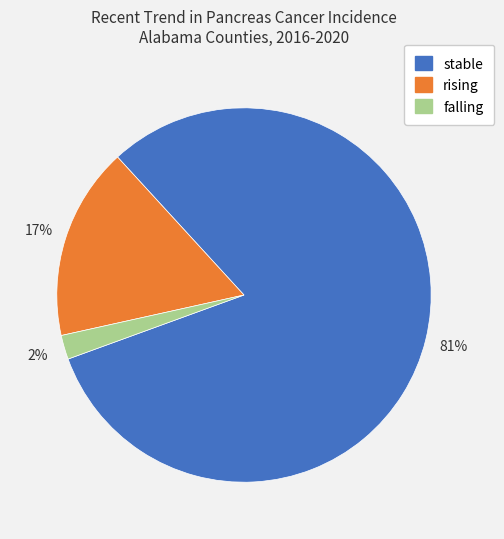

How many segments does this pie chart have?

3